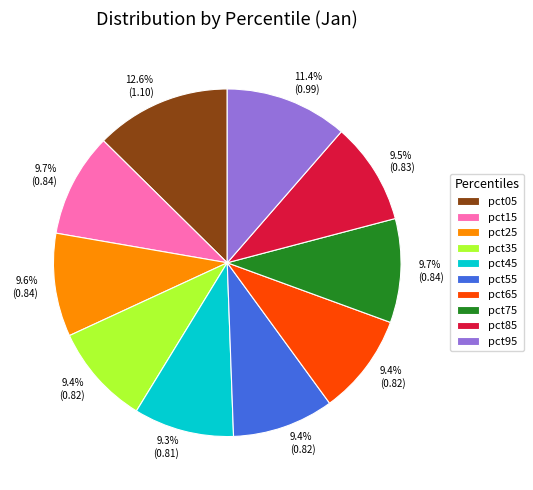

Between pct95 and pct35, which is larger?

pct95